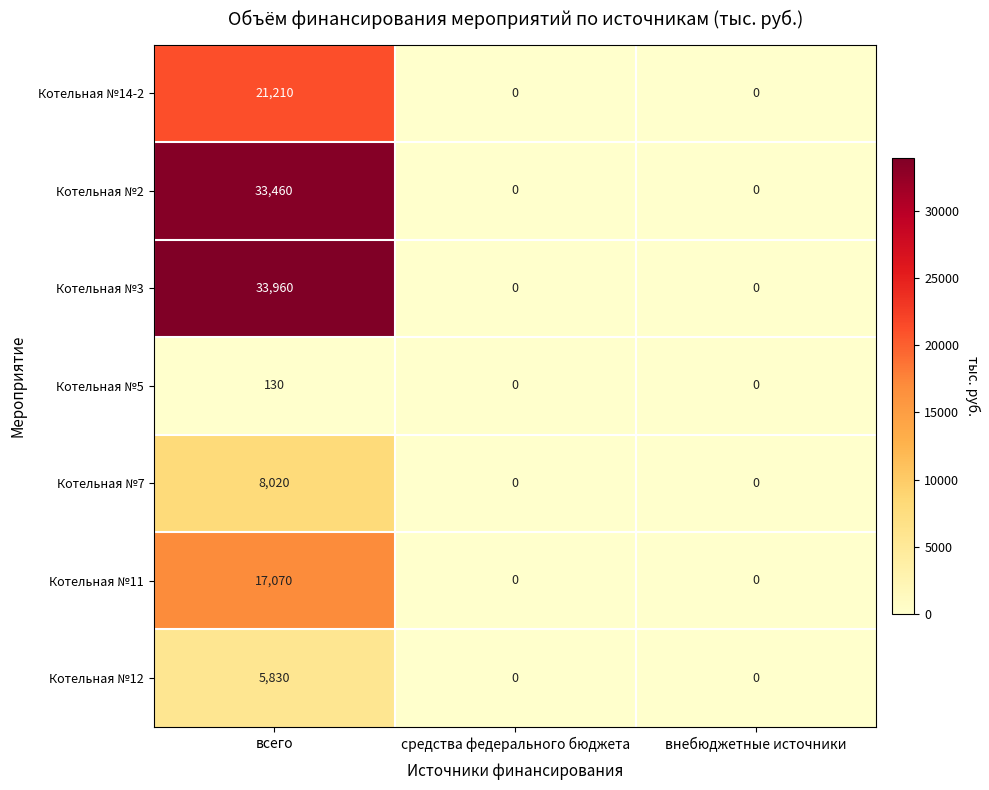

Is it true that Котельная №14-2 equals 0 at средства федерального бюджета?

True